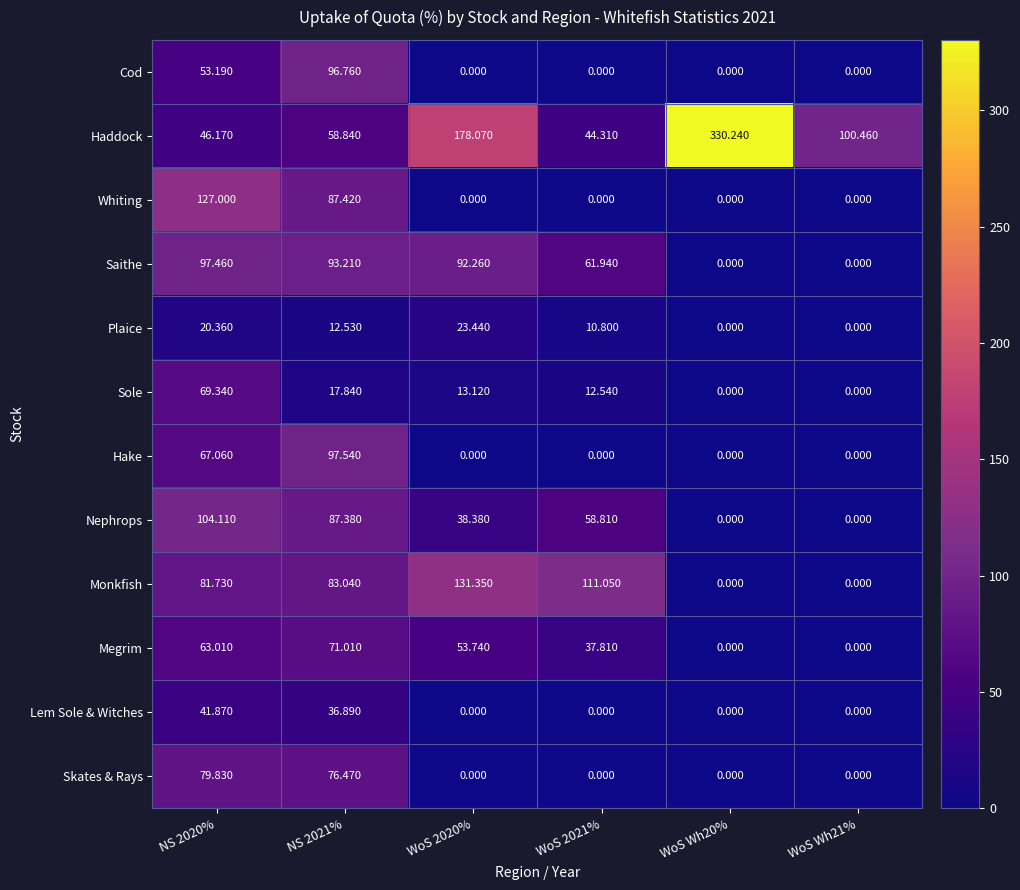

At which category is the sum across all series the highest?

NS 2020%